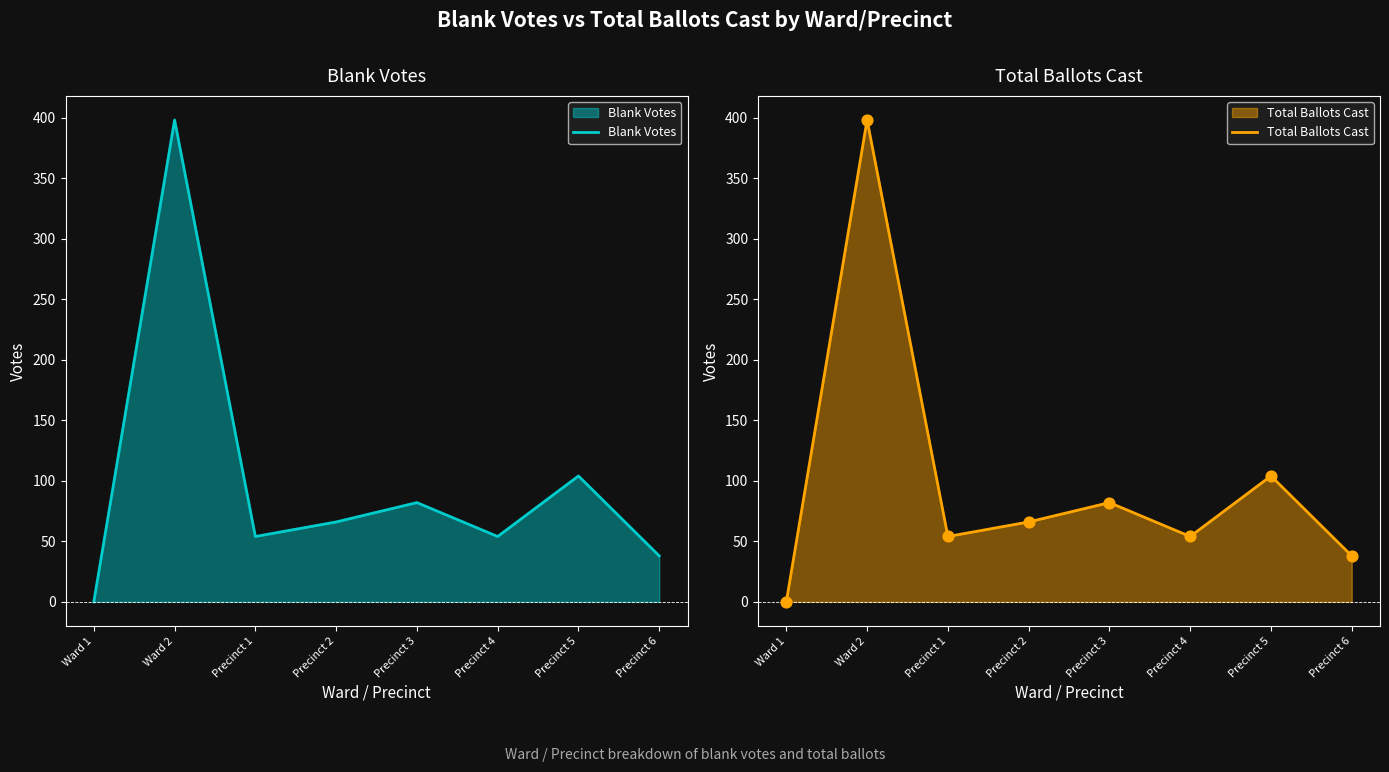

What are all the series names shown in the legend?

Blank Votes, Total Ballots Cast